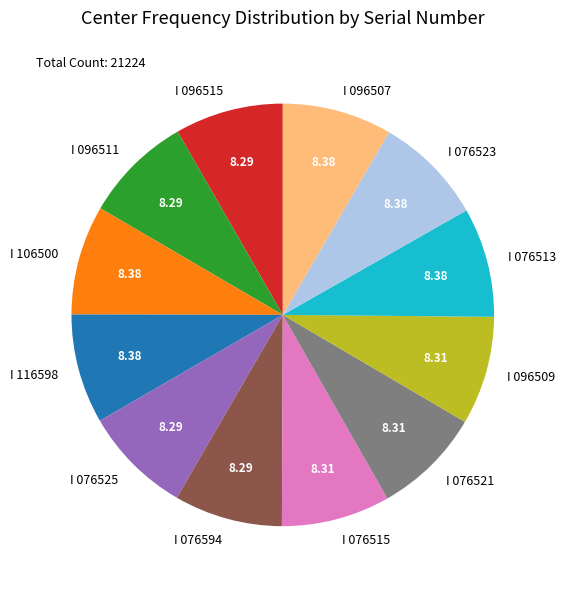

What is the ratio of the value at I 076525 to the value at I 096515?

1.0